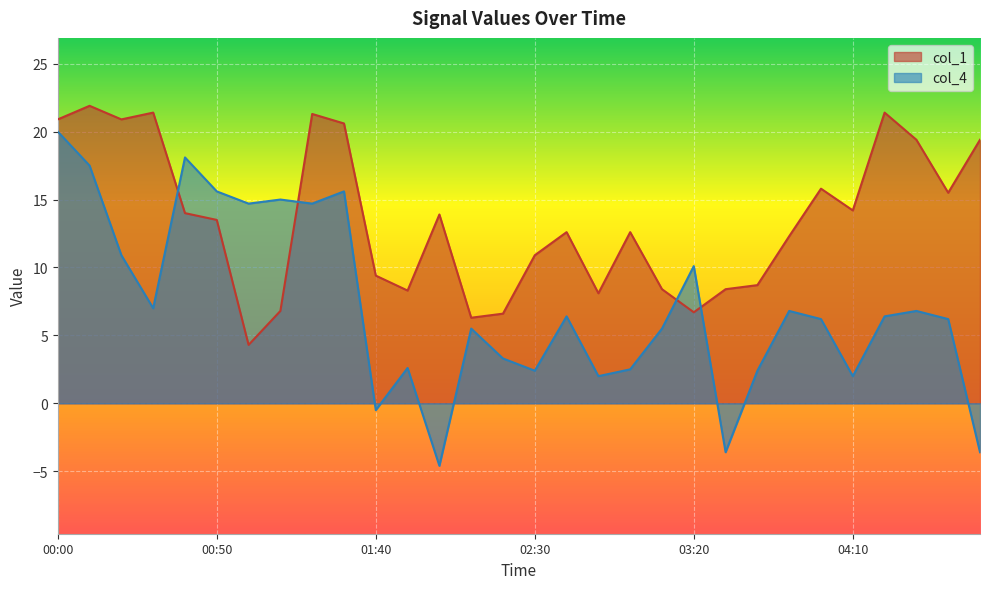

At how many categories does at least one series exceed 6?

30